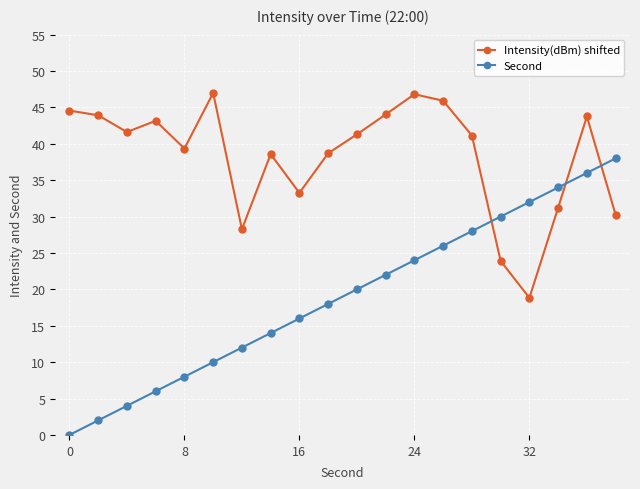

Rank the series by their average value, from lowest to highest.

Second, Intensity(dBm) shifted